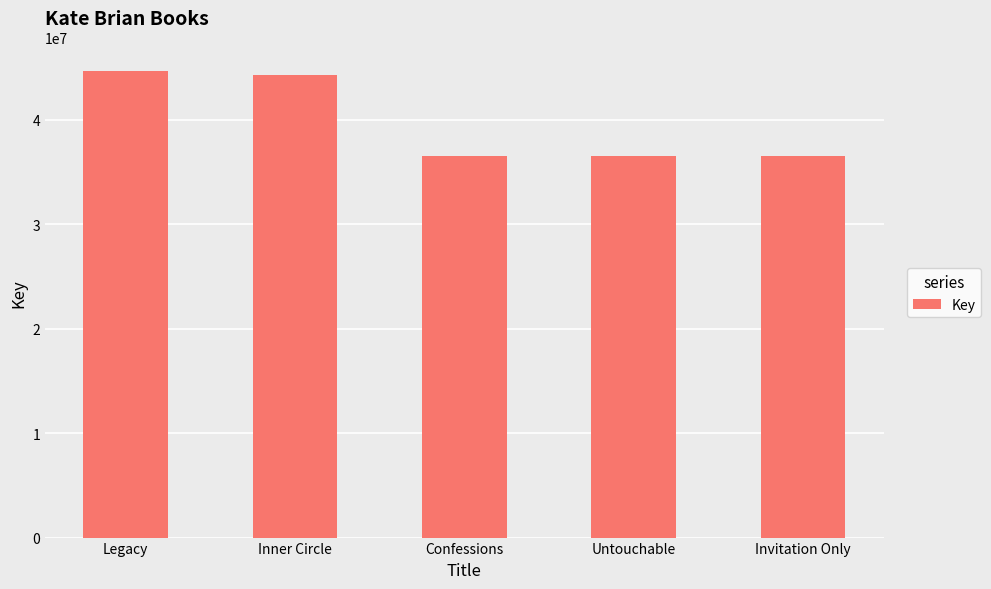

How many data points are less than 36551057?

2